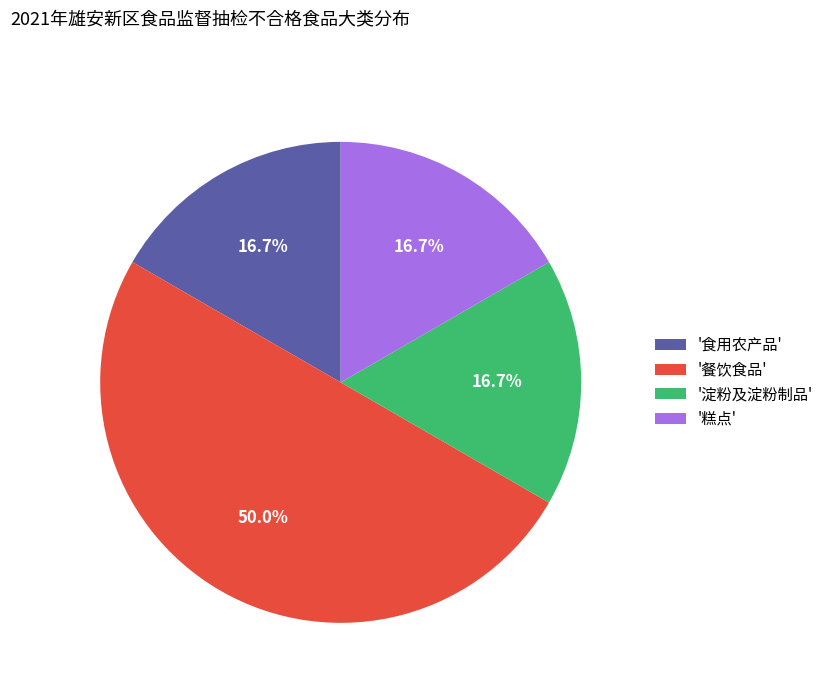

Which slice is the largest?

'餐饮食品'